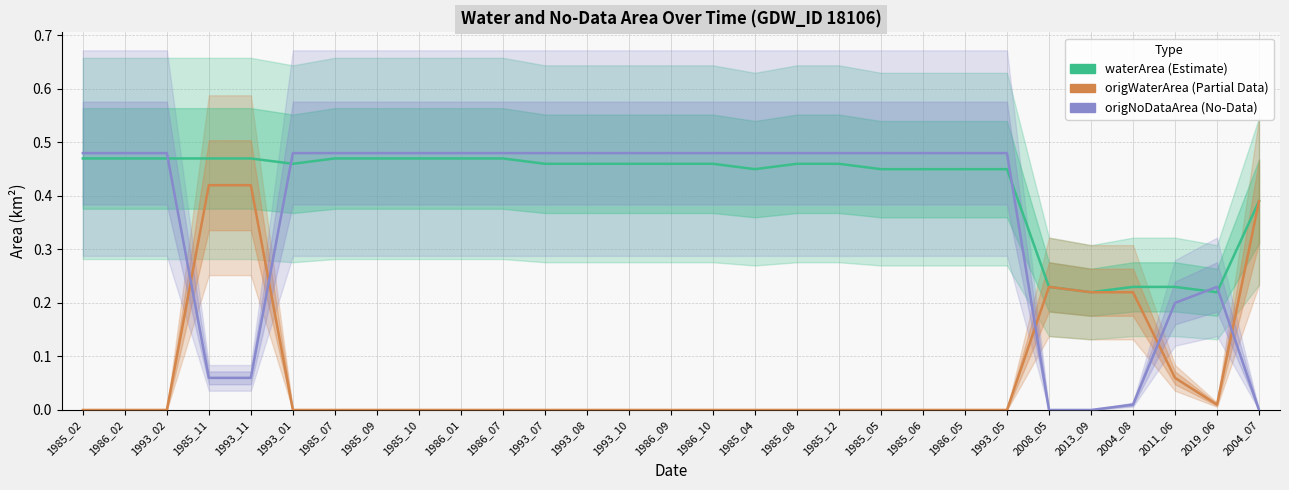

The value of origNoDataArea at 1985_12 is 0.5. True or false?

True